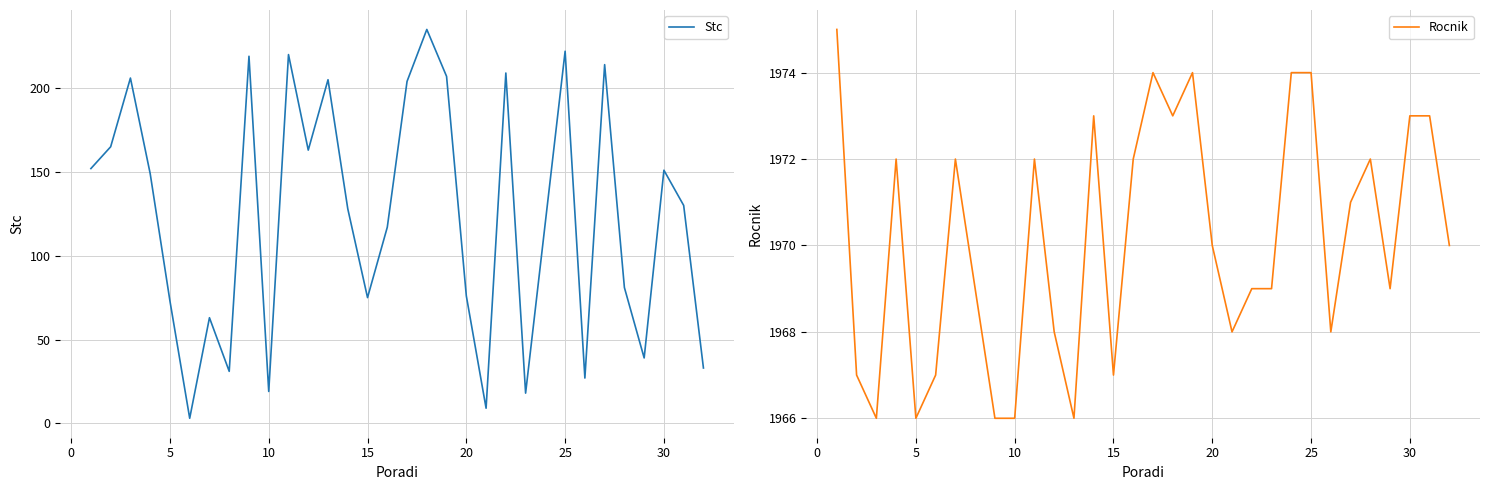

True or false: Stc has a value of 75 at 15.

True